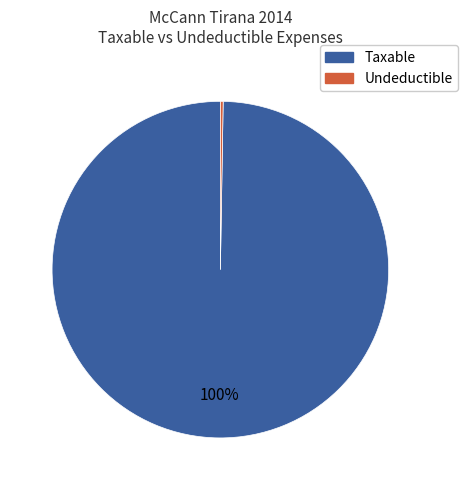

To the nearest percent, what is the average slice percentage?

50%